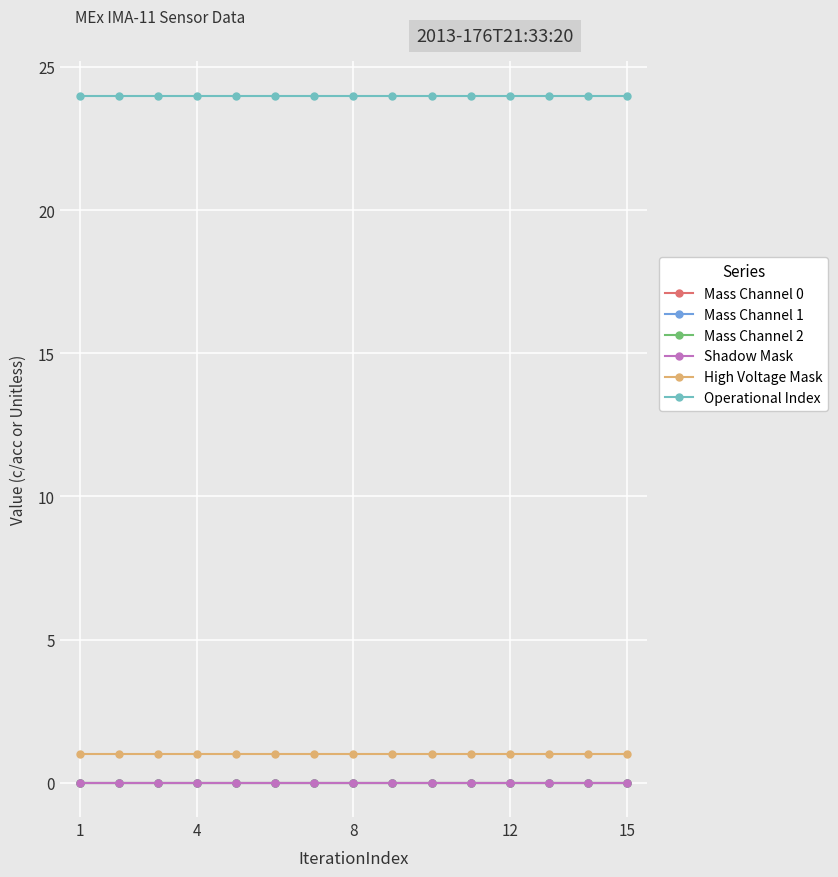

At which category is the sum across all series the highest?

1